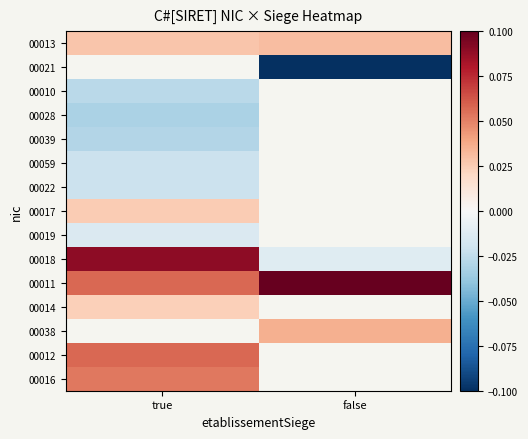

At which category does the chart reach its minimum across all series?

false